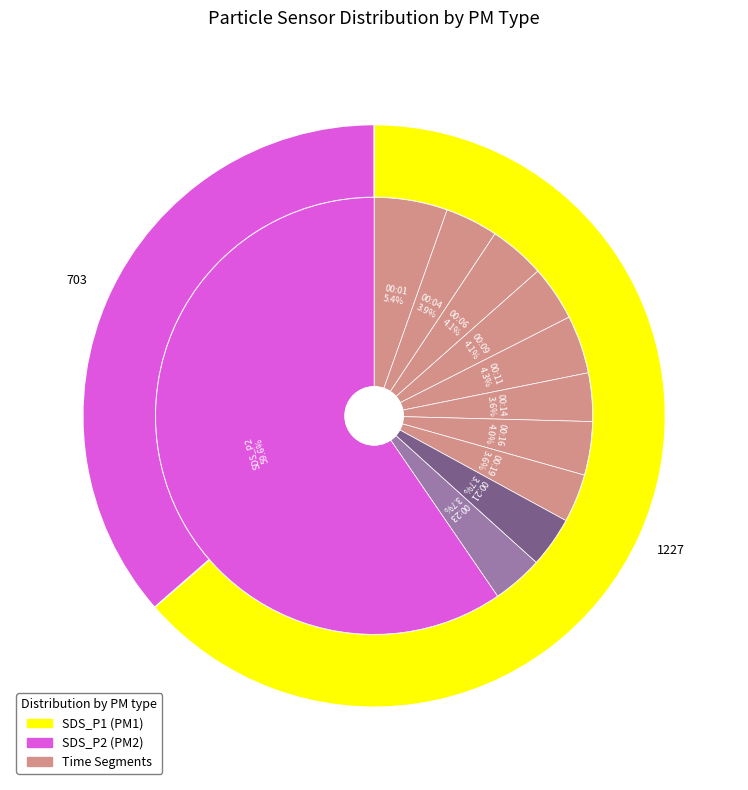

At 00:53, list the series in order from largest to smallest.

SDS_P1, SDS_P2